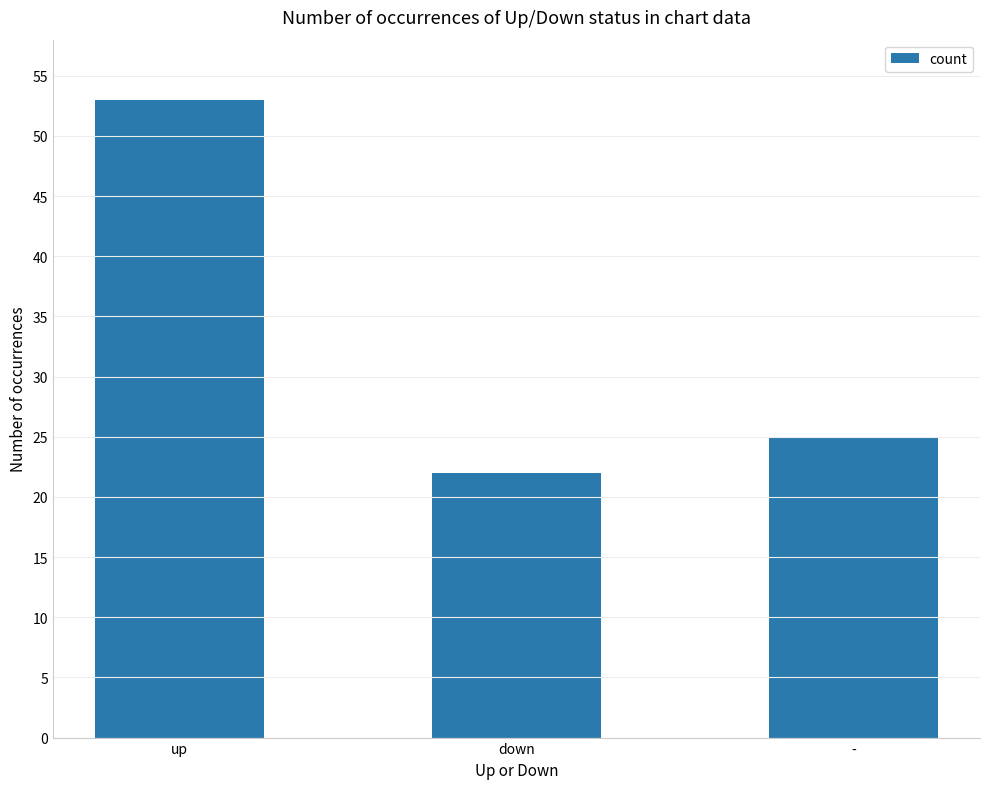

At which label is the value closest to 37?

-